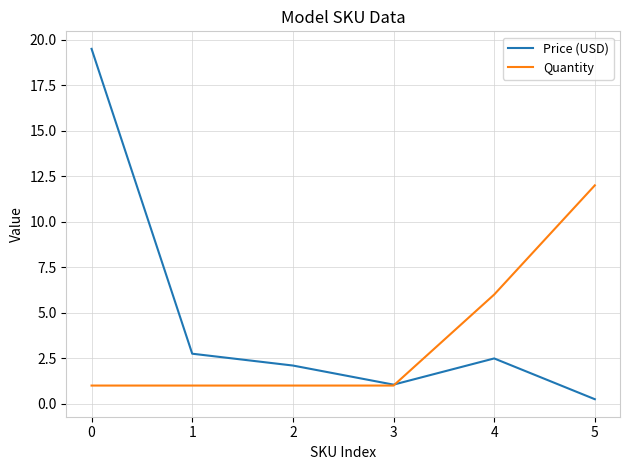

What are all the series names shown in the legend?

Price (USD), Quantity